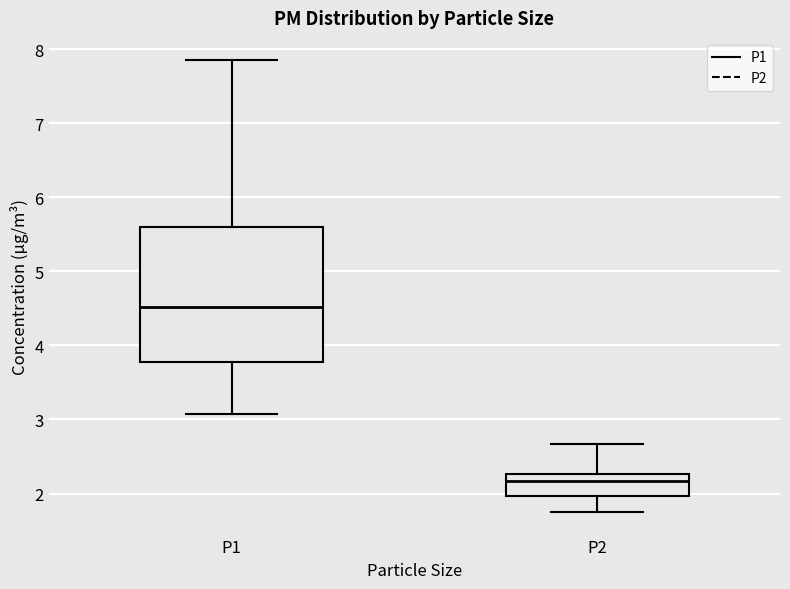

Where does the upper whisker of the box for P2 end on the y-axis? The values are not printed on the chart, so give them approximately, as read against the axis.

2.7